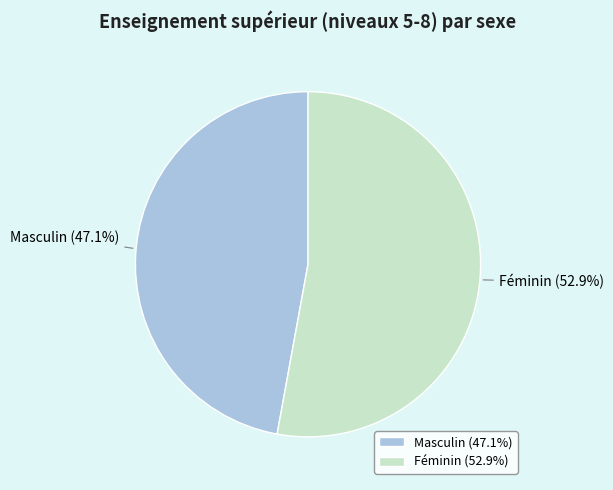

How many slices are in this pie chart?

2